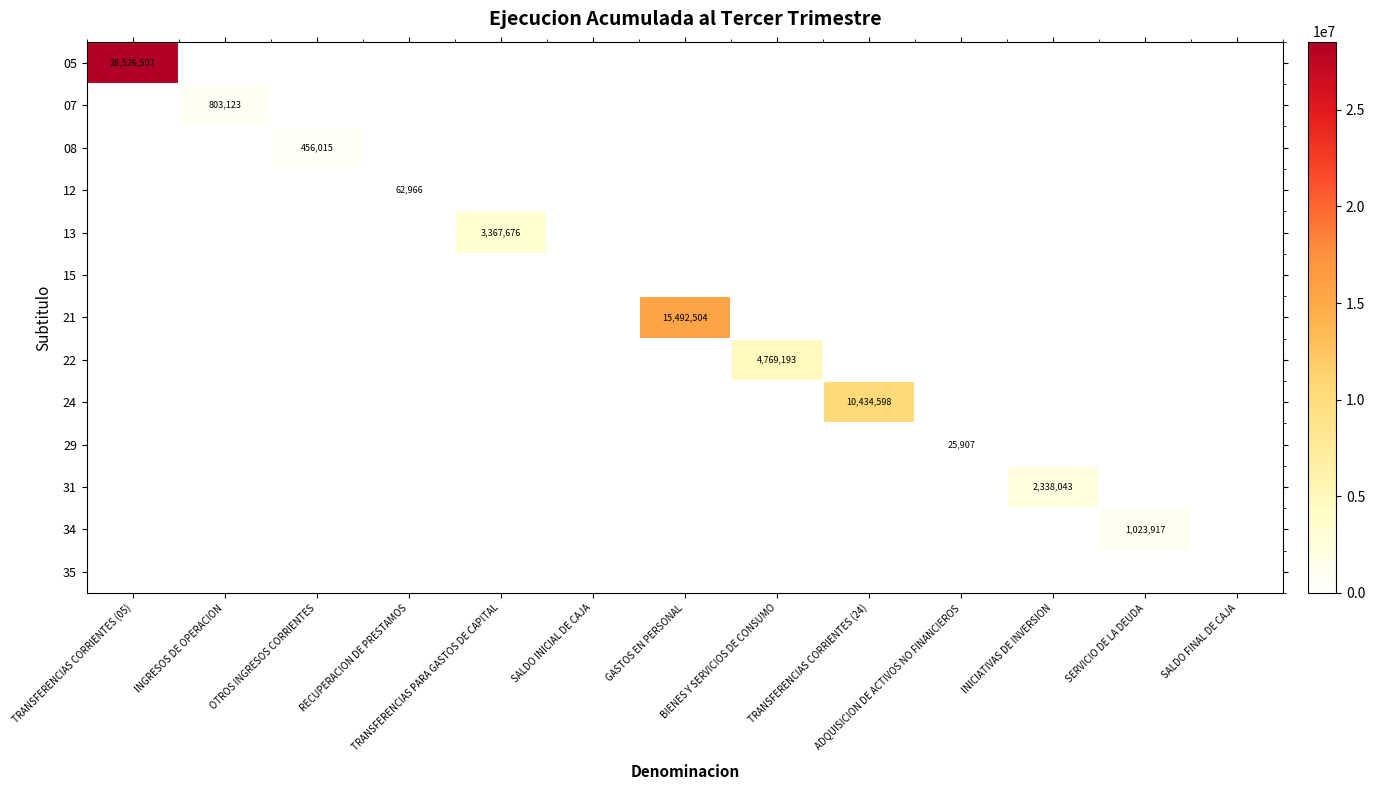

What is the difference between the maximum and minimum values in the 31 series?

2338043